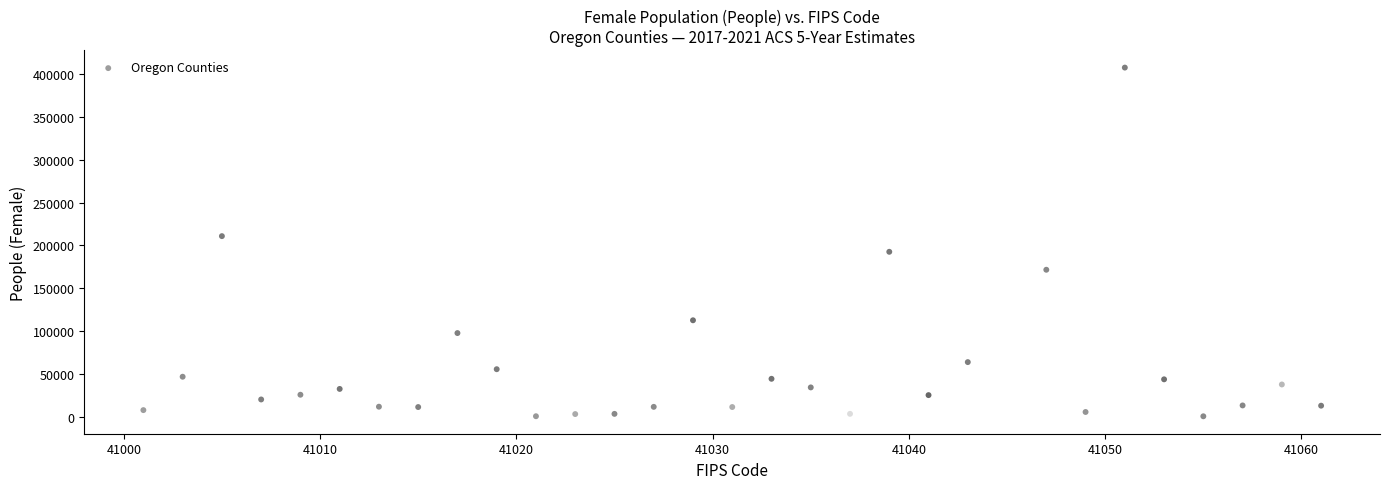

What is the range of X values (max minus min)?

60